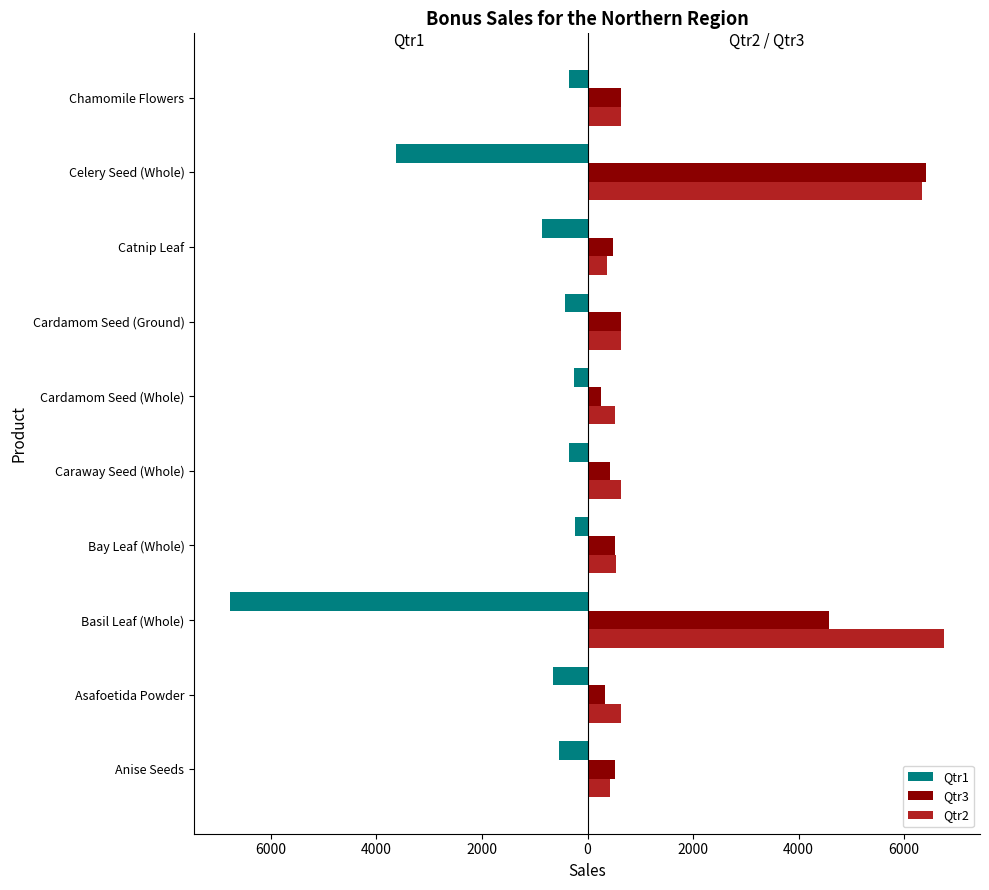

Which series has the largest range (max minus min)?

Qtr1